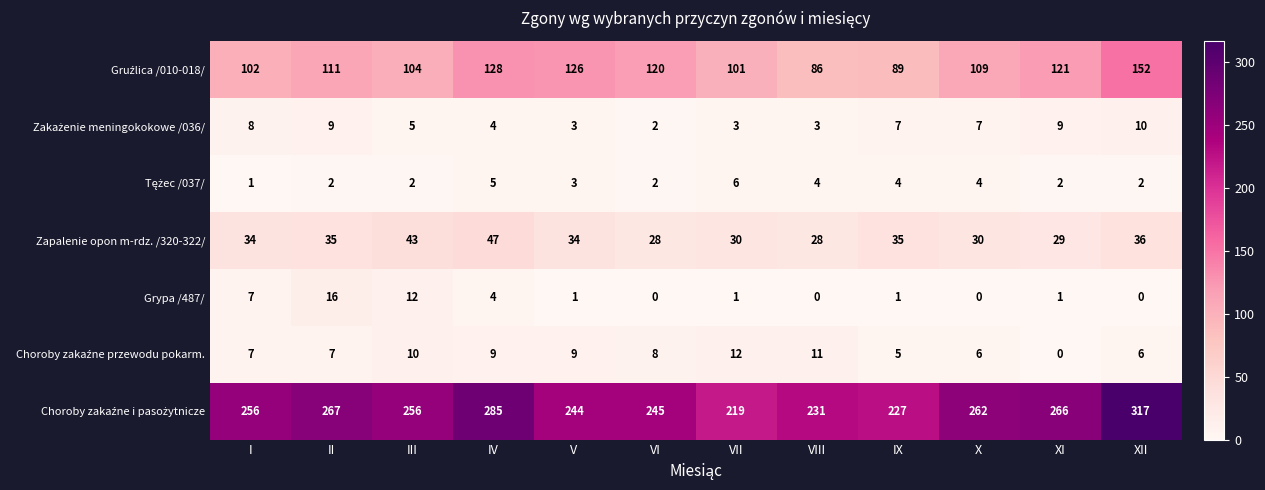

Is it true that Zapalenie opon m-rdz. /320-322/ equals 50 at X?

False